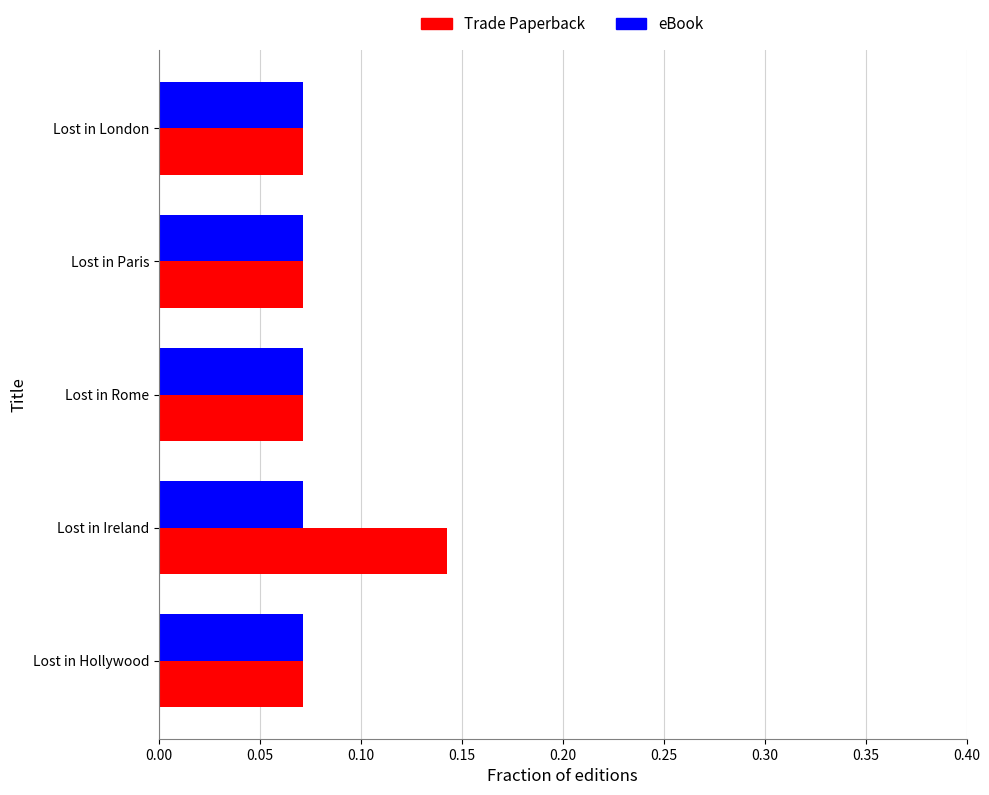

Count the Trade Paperback values in the range 0 to 1.

5